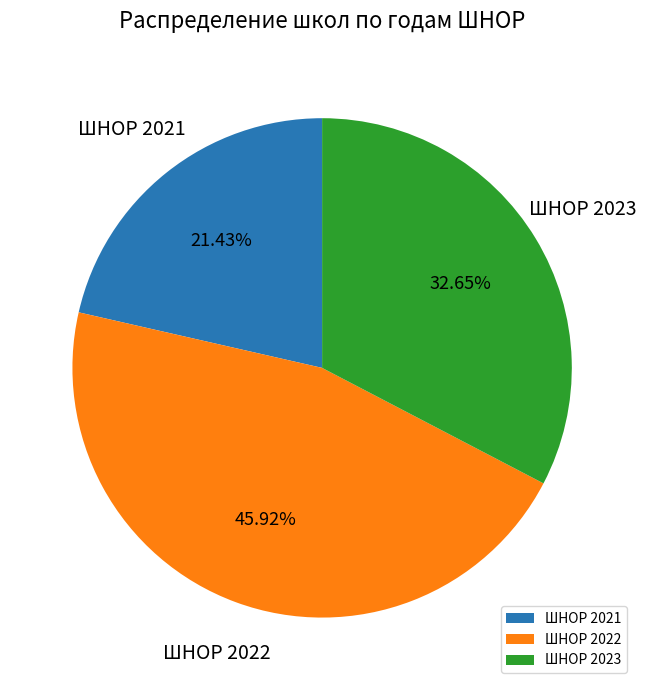

Does ШНОР 2023 account for over 50% of the chart?

No